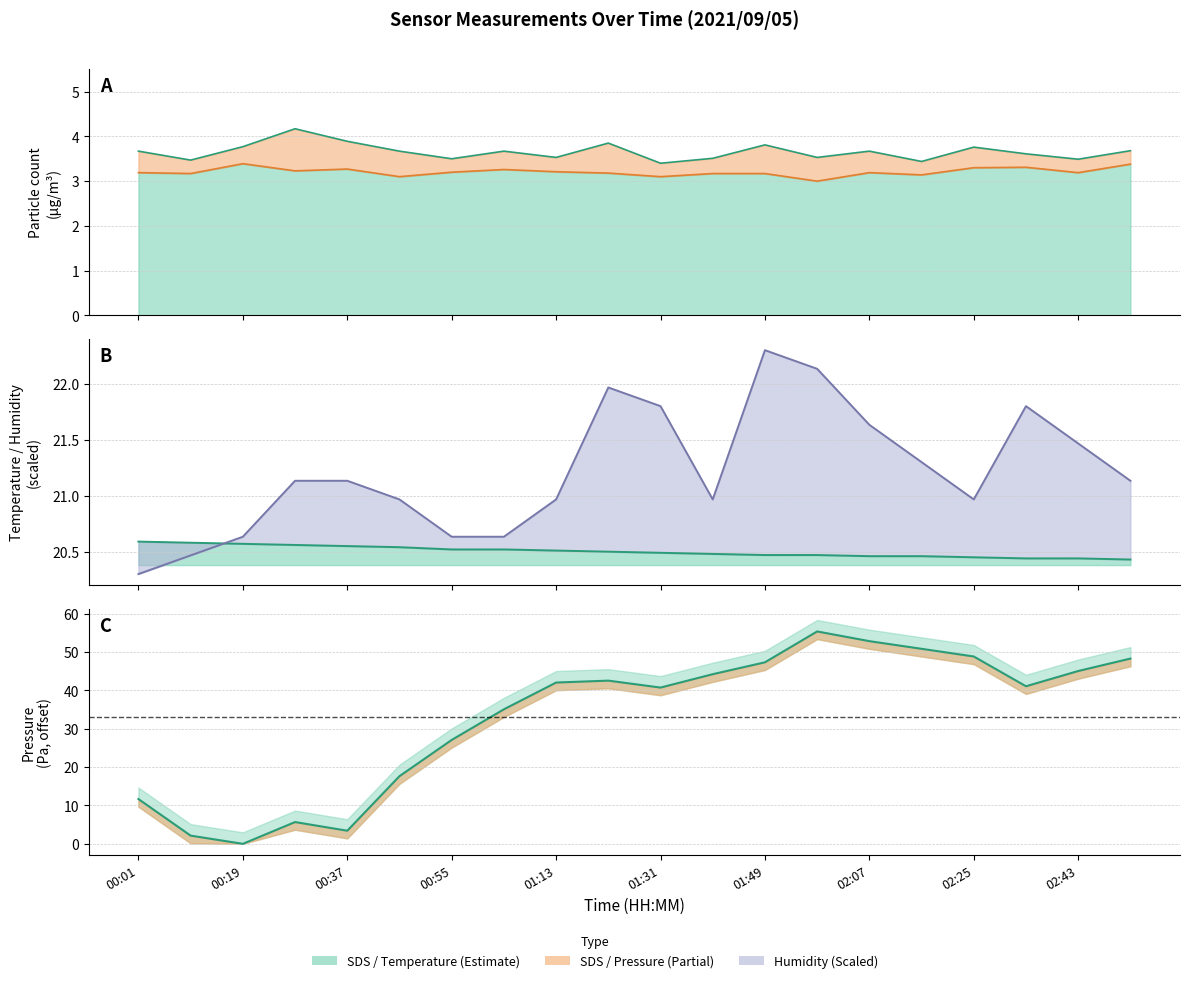

Does the chart have visible grid lines?

Yes